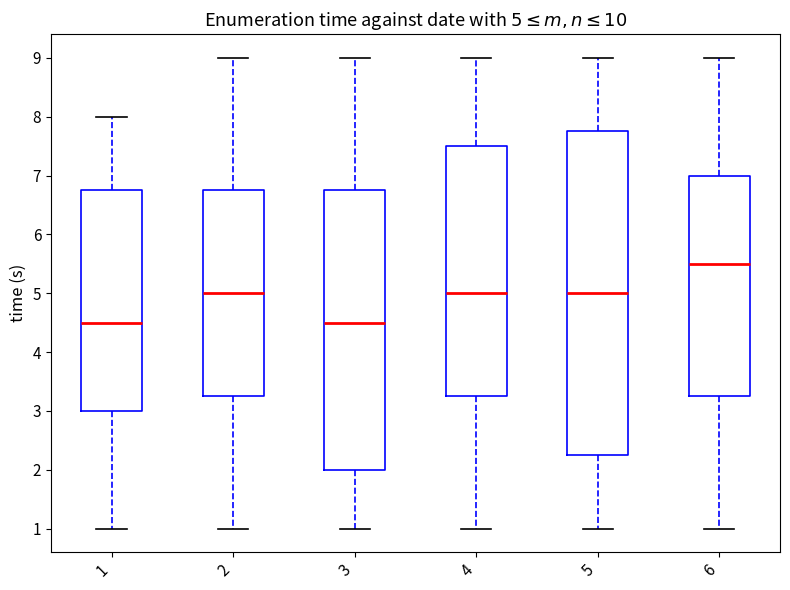

Which box is the tallest, from its lower edge to its upper edge?

5